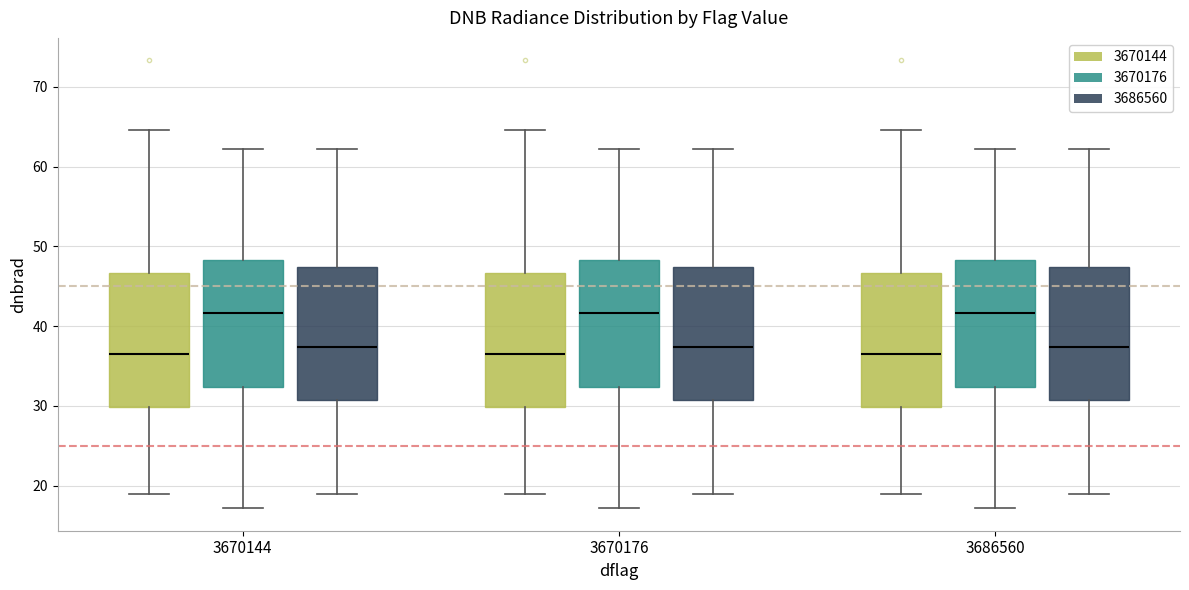

Where does the lower whisker of the box for 3686560 (3686560) end on the y-axis? The values are not printed on the chart, so give them approximately, as read against the axis.

19